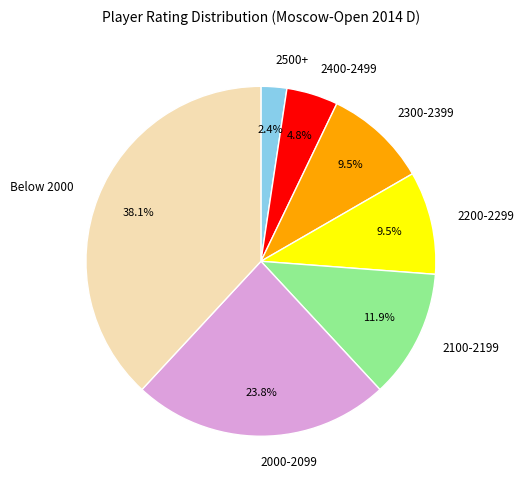

To the nearest percent, what is the average slice percentage?

14%